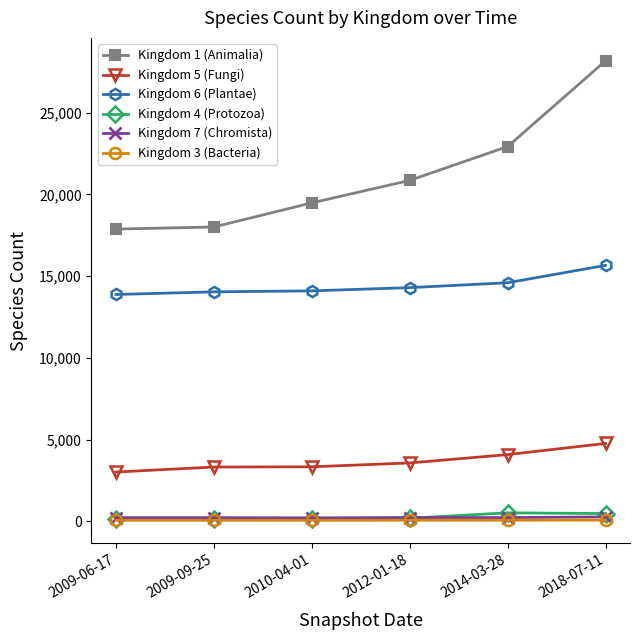

Which series has the largest total across all categories?

Kingdom 1 (Animalia)